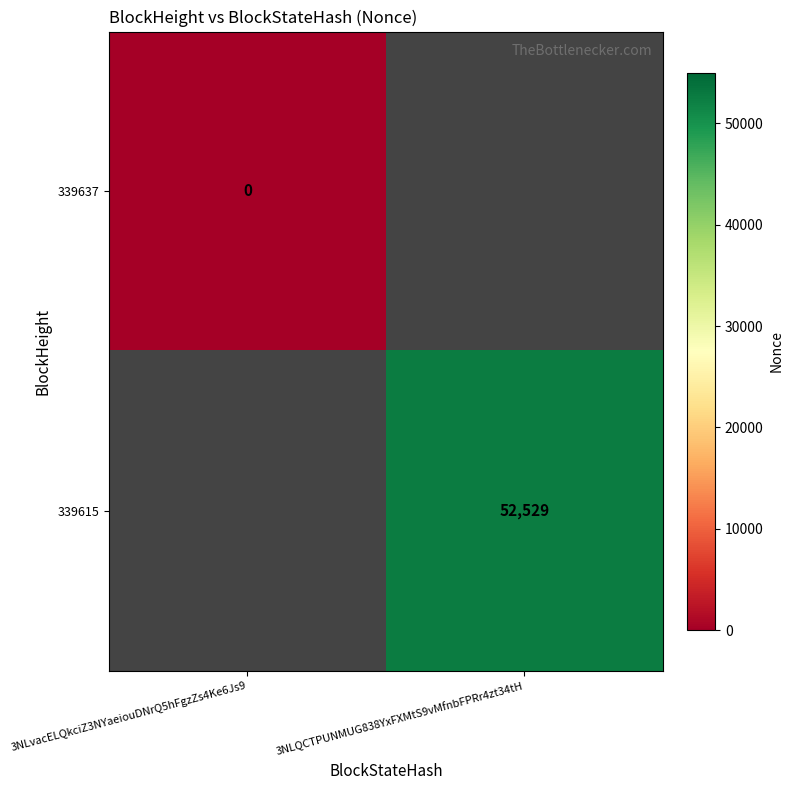

The value of 339615 at 3NLQCTPUNMUG838YxFXMtS9vMfnbFPRr4zt34tH is 52529. True or false?

True